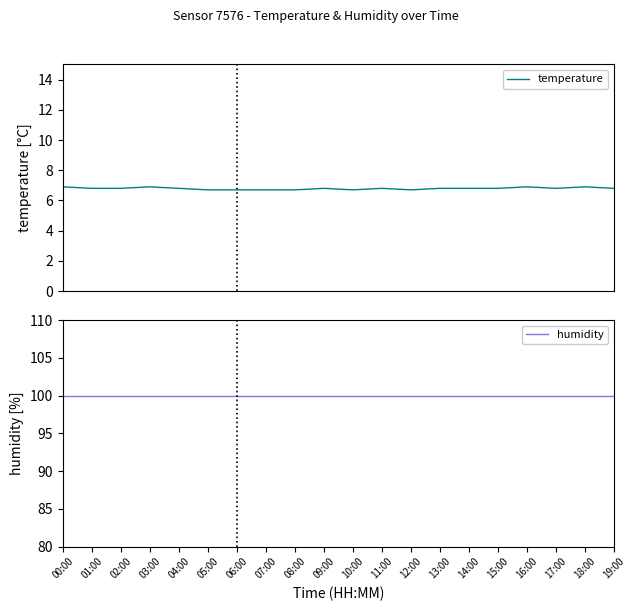

What is the difference between the temperature values at 16:00 and 07:00?

0.2